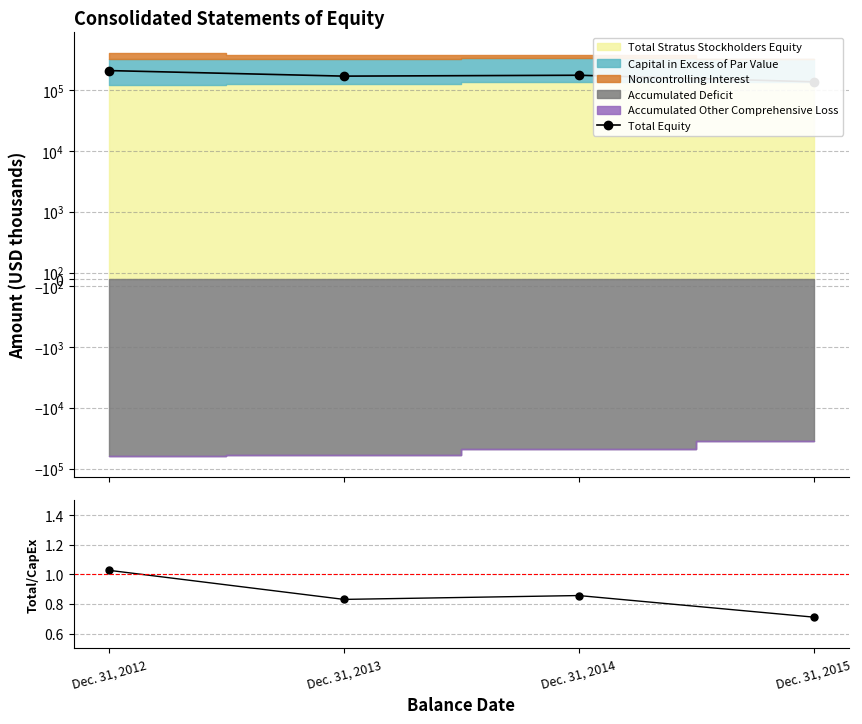

What is the spread (max minus min) of values at Dec. 31, 2015?

136673.3